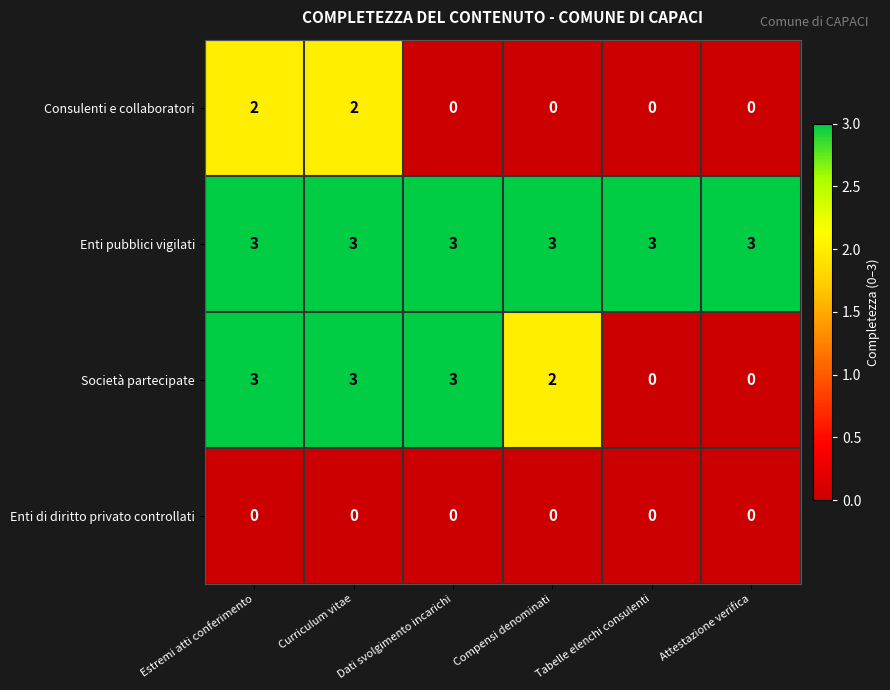

The Enti pubblici vigilati series shows 2 at Attestazione verifica. True or false?

False